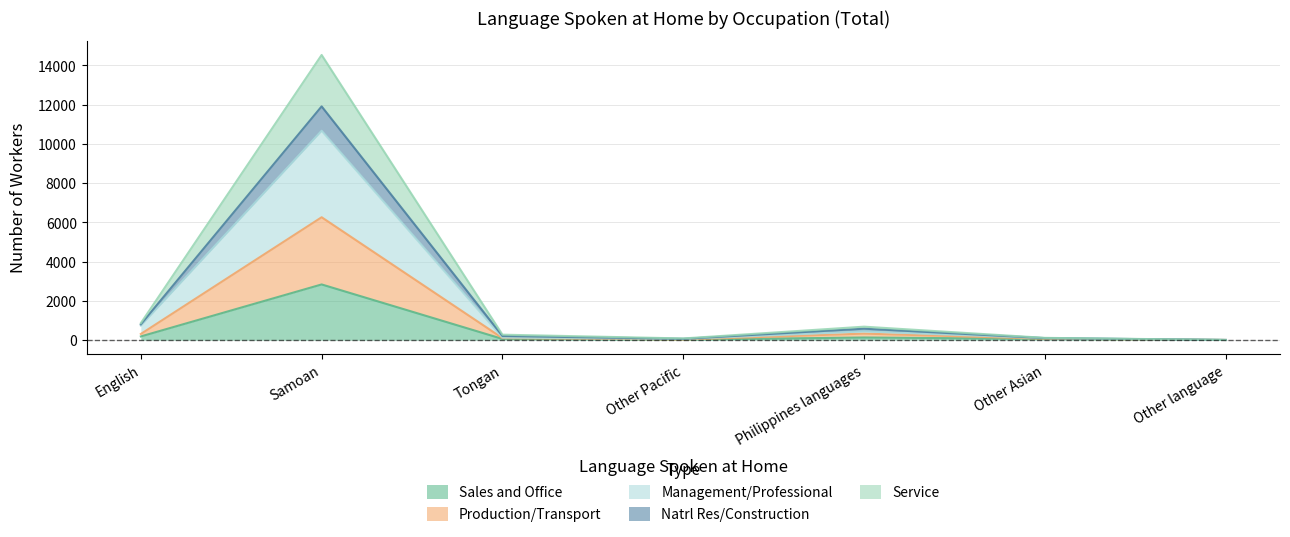

Rank the series at Other Asian from lowest to highest value.

Sales and Office, Production/Transport, Management/Professional, Service, Natrl Res/Construction